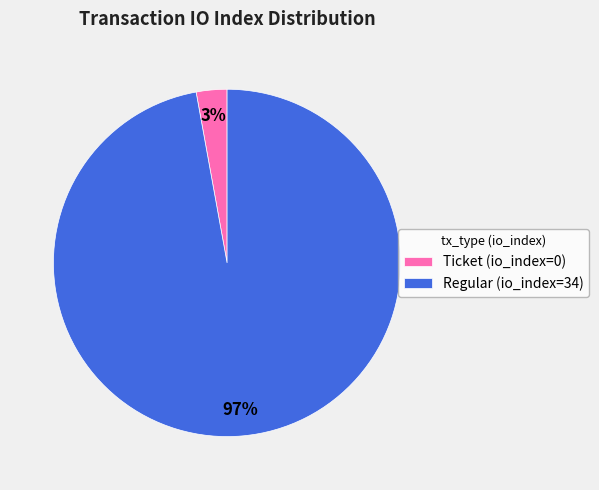

Is it true that Ticket (io_index=0) is 13% of the pie?

False